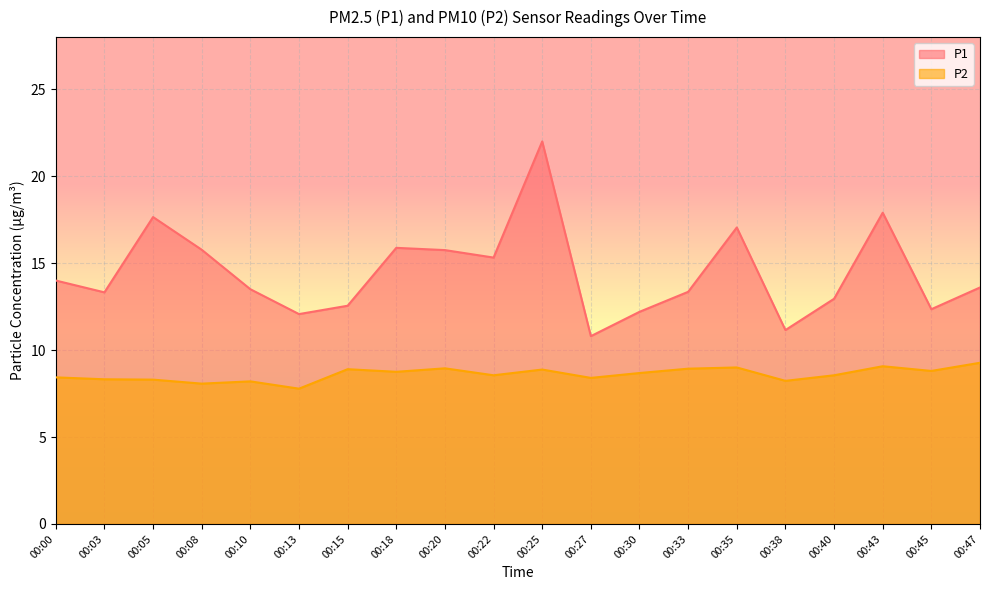

Does the chart display data point markers on the line(s)?

No